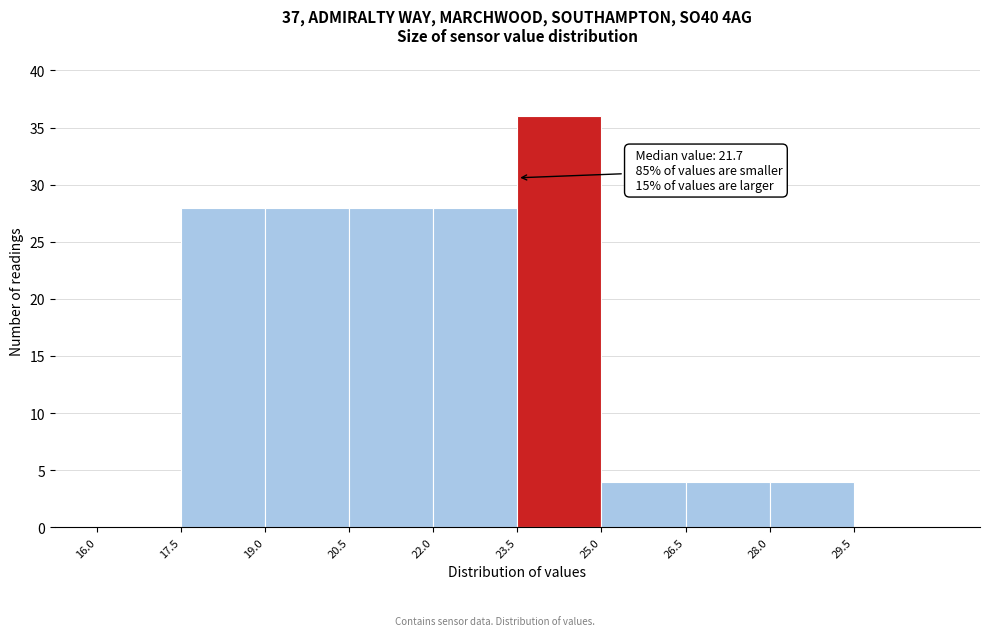

Over which range of the x-axis is the bar tallest?

23.5 to 25.0